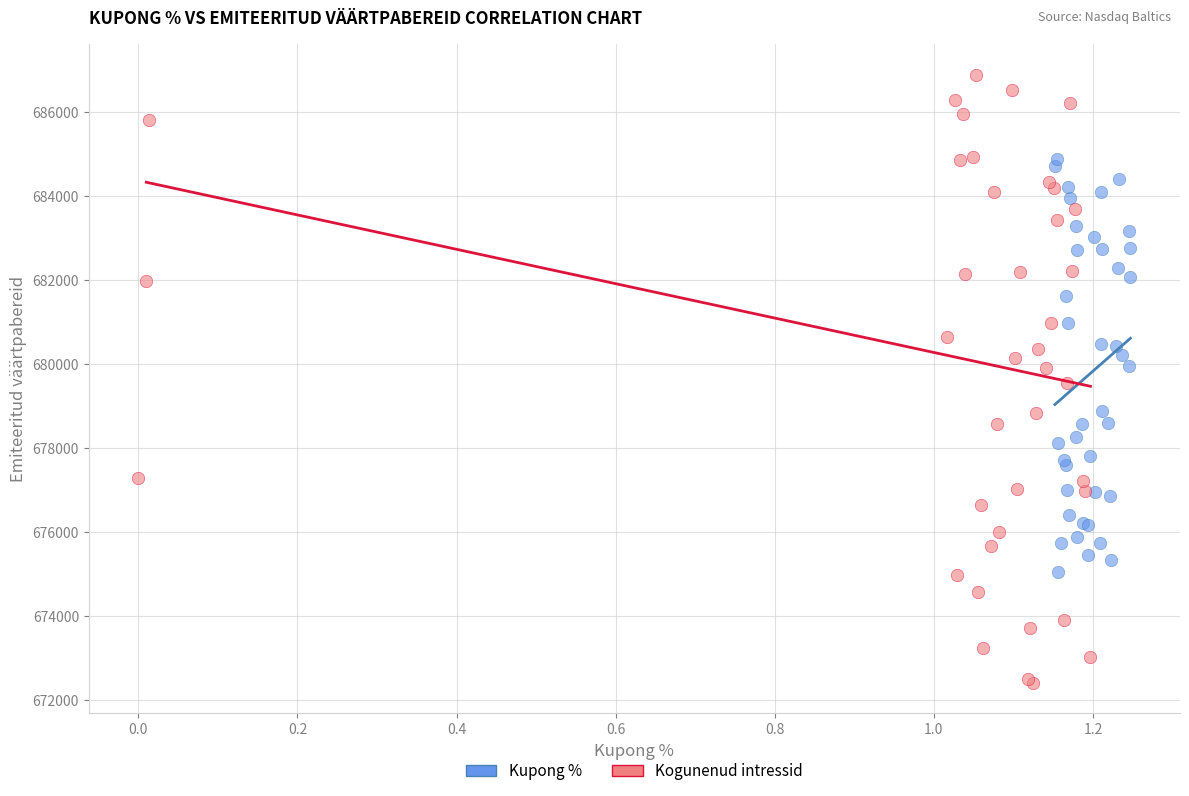

Which series contains the lowest Y value?

Kogunenud intressid